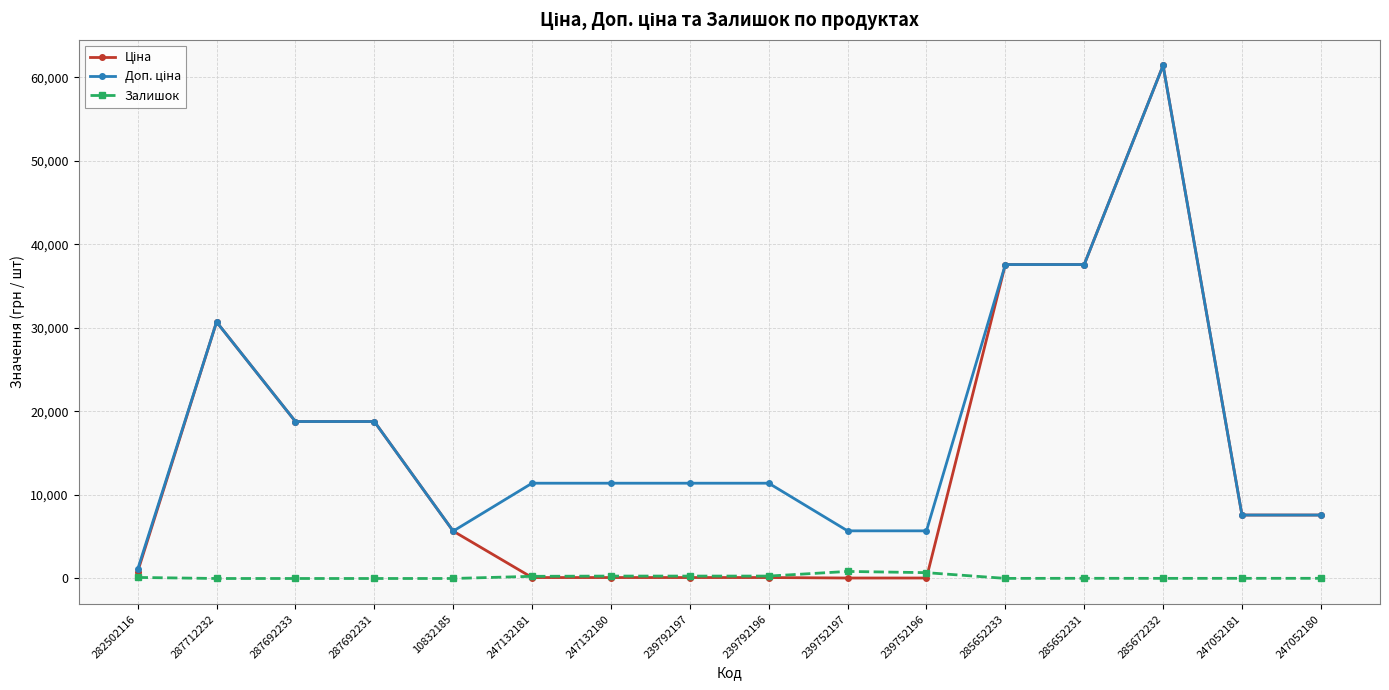

Which label corresponds to the largest value in the chart?

285672232